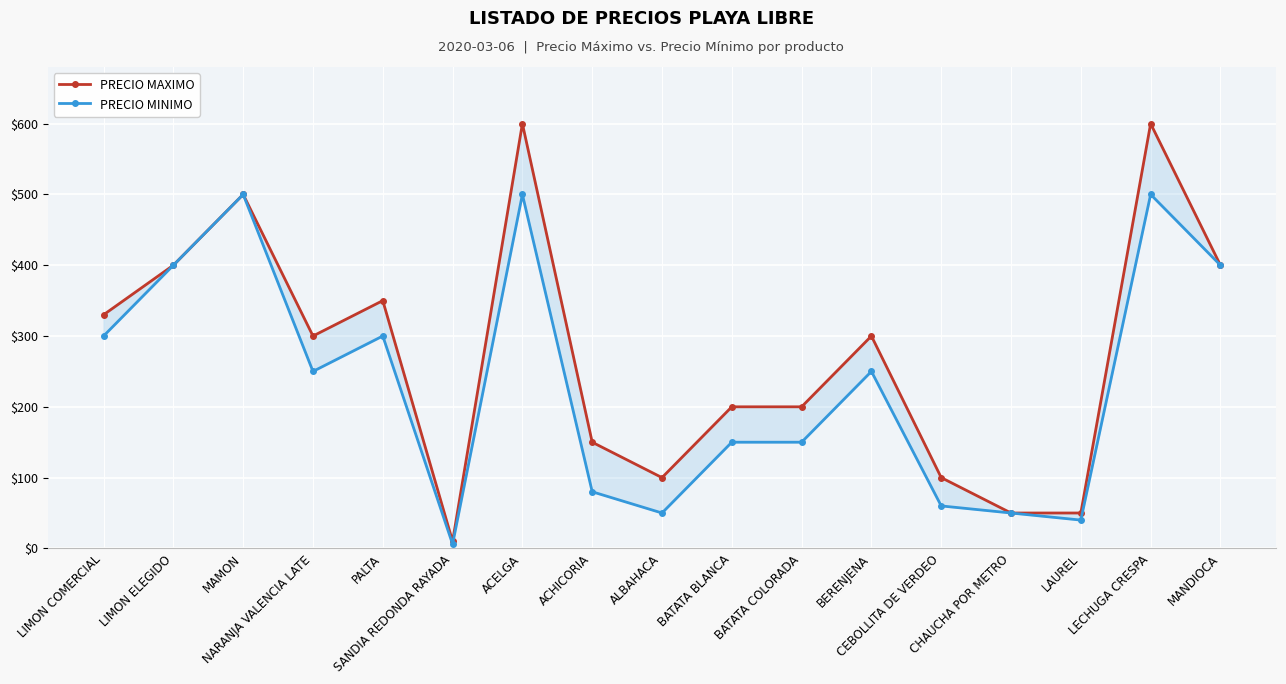

Does the chart display data point markers on the line(s)?

Yes